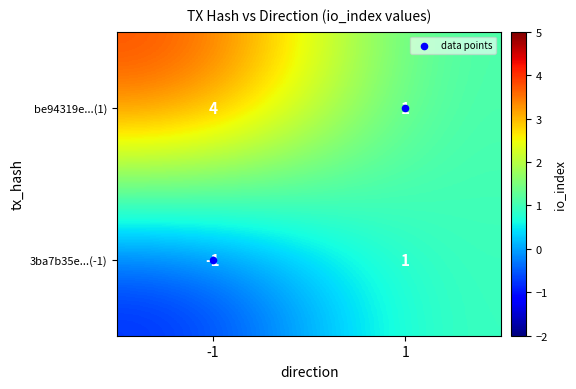

True or false: 3ba7b35e...(-1) has a value of 2 at 1.

False